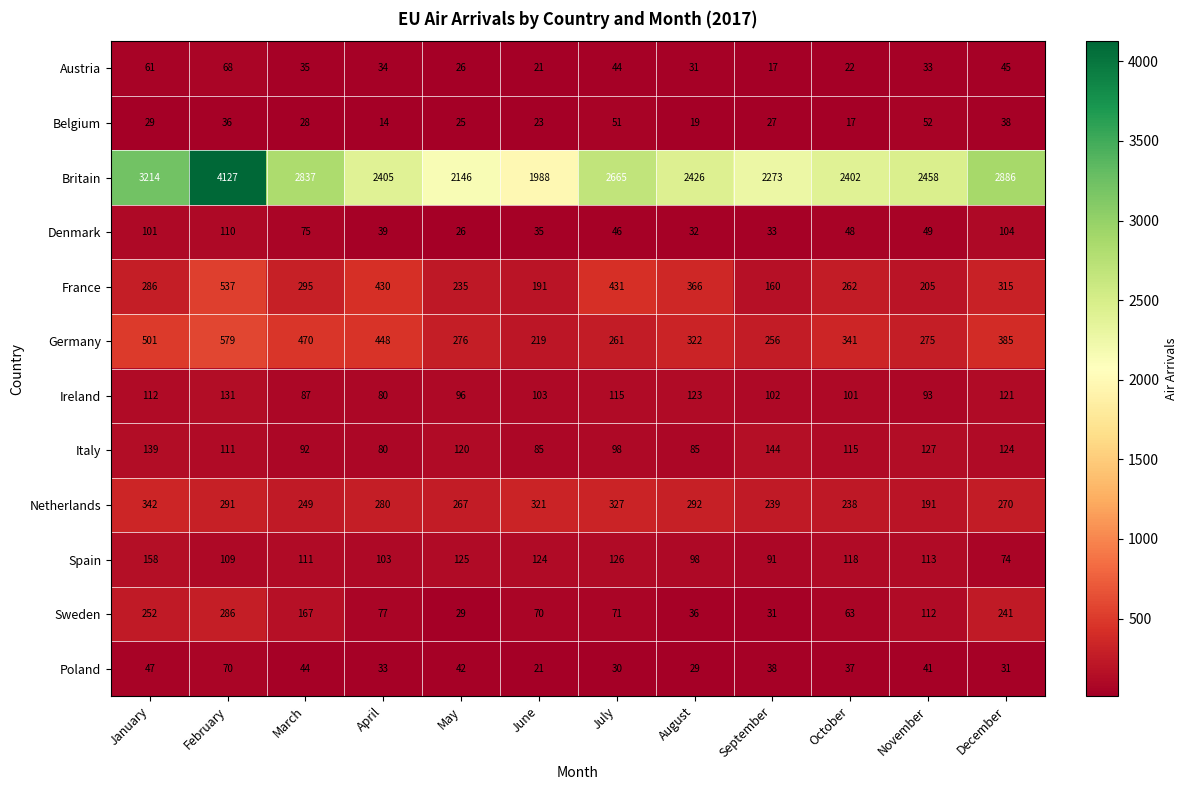

What is the difference between the maximum and minimum values in the Britain series?

2139